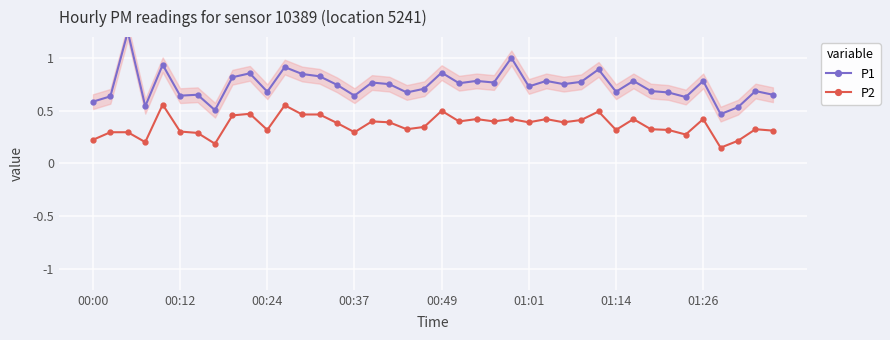

What is the difference between the maximum and second lowest values in the P2 series?

0.4